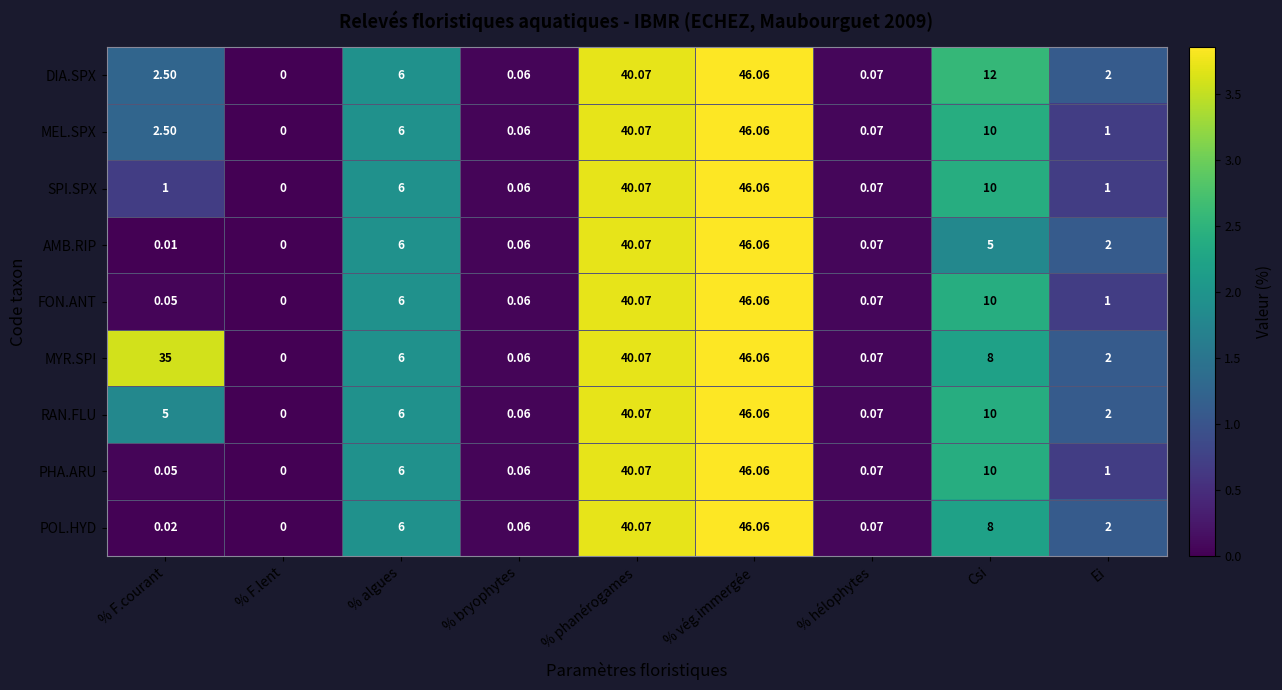

At which label is RAN.FLU closest to 23?

Csi